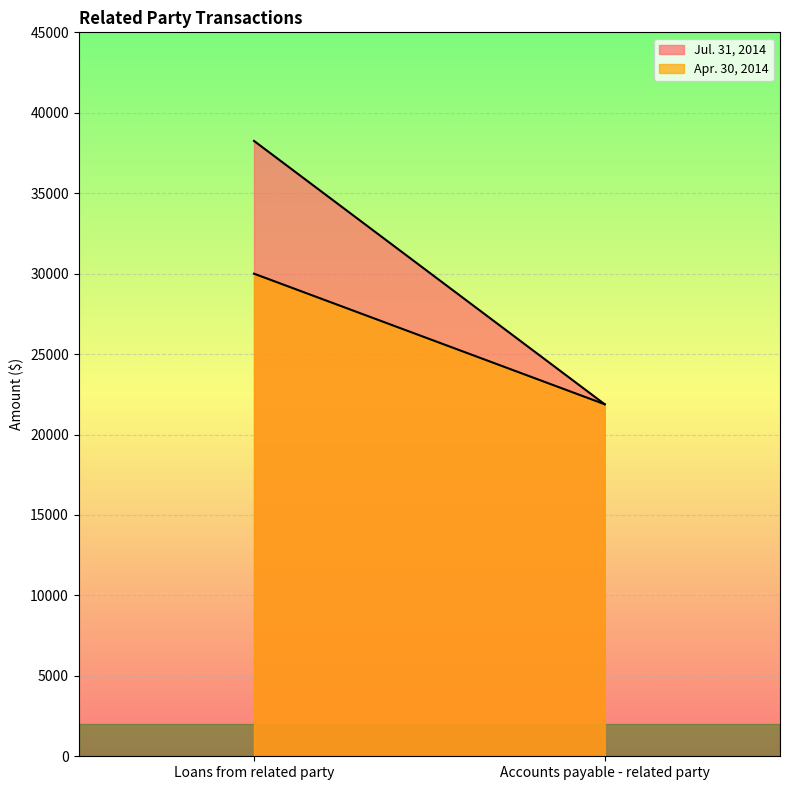

Rank the series by their average value, from lowest to highest.

Apr. 30, 2014, Jul. 31, 2014